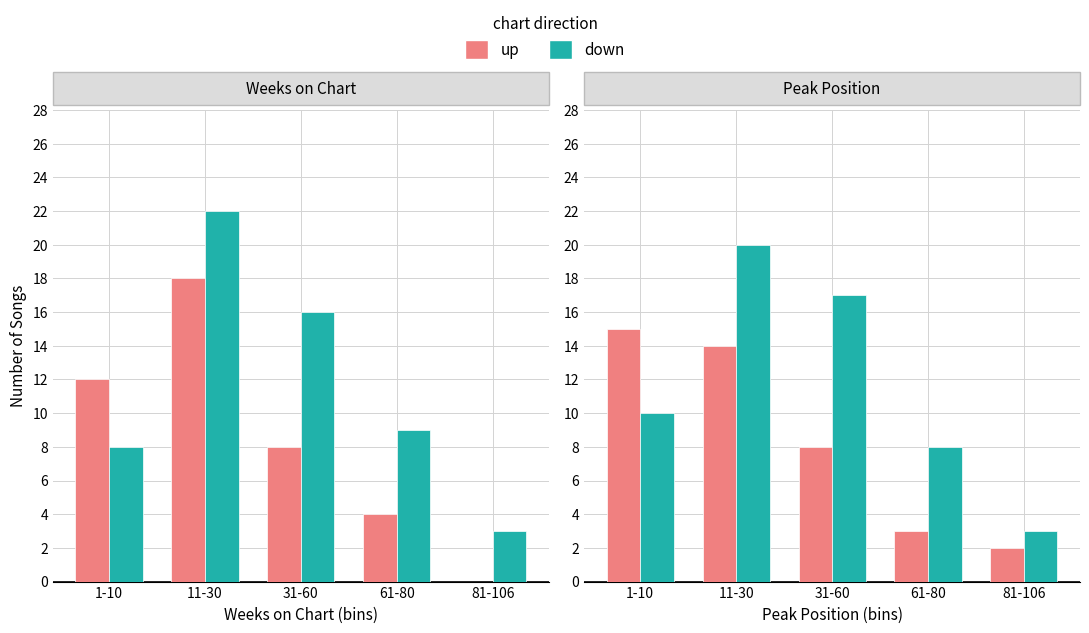

At which label does up reach its peak?

1-10